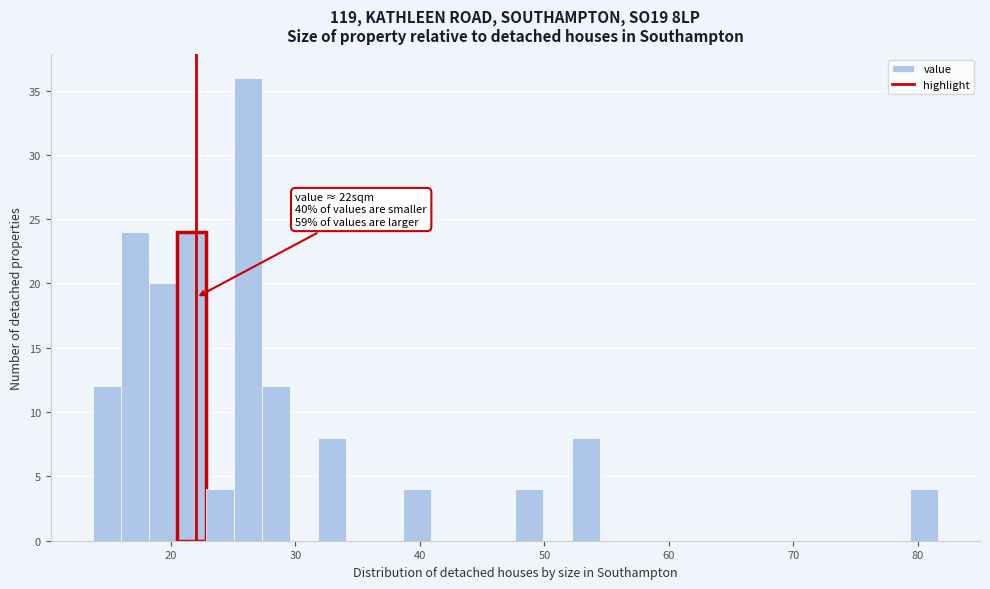

Around what value on the x-axis is the tallest bar? Give the approximate position of its centre, as read against the axis.

26